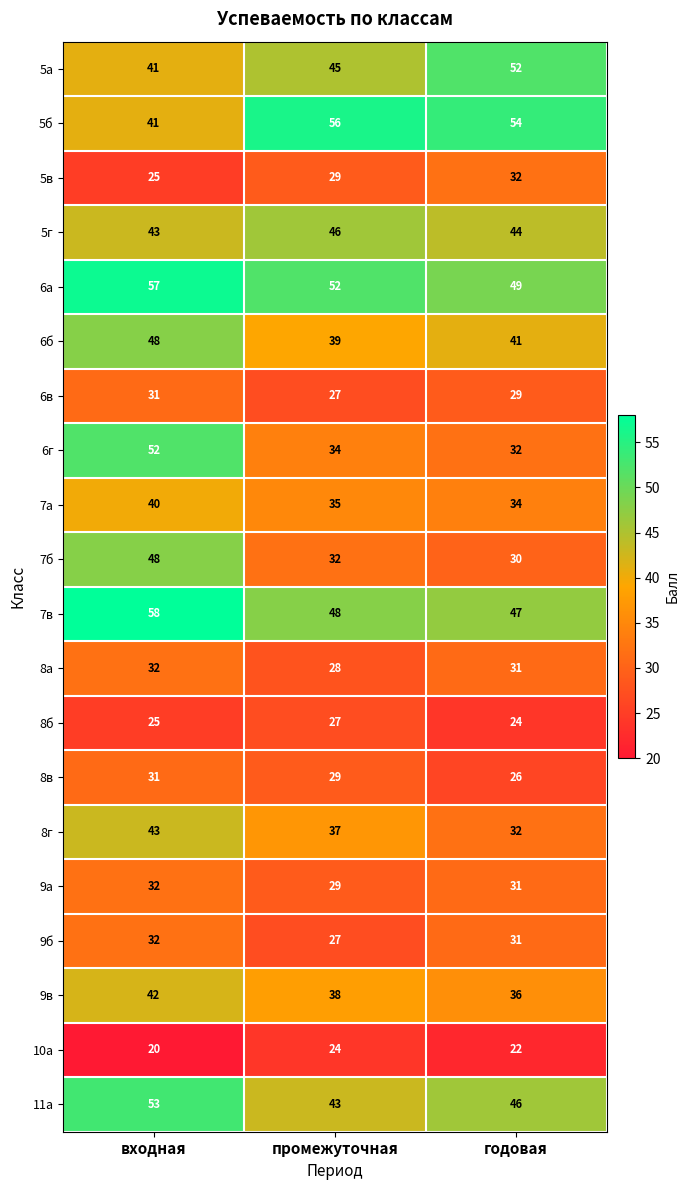

Is it true that 5г equals 32 at промежуточная?

False